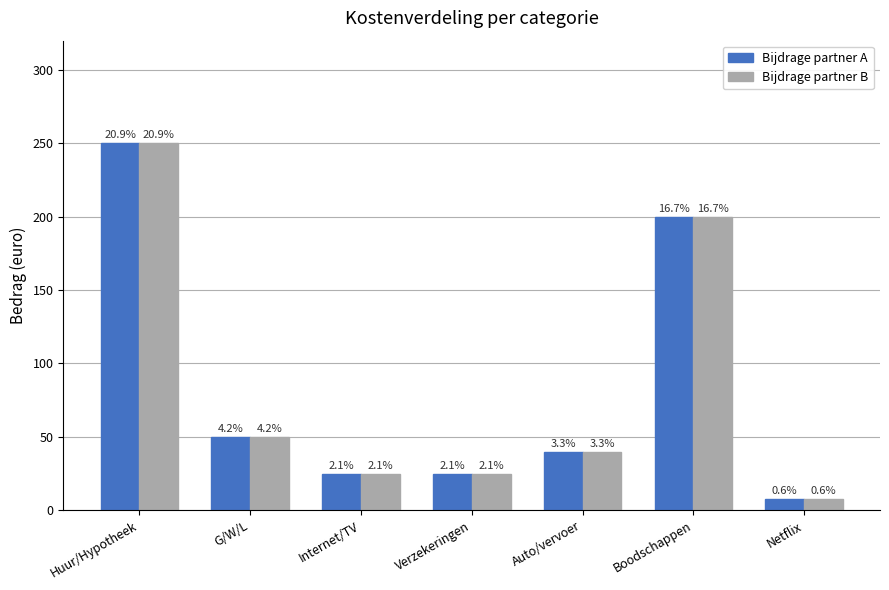

What are all the series names shown in the legend?

Bijdrage partner A, Bijdrage partner B